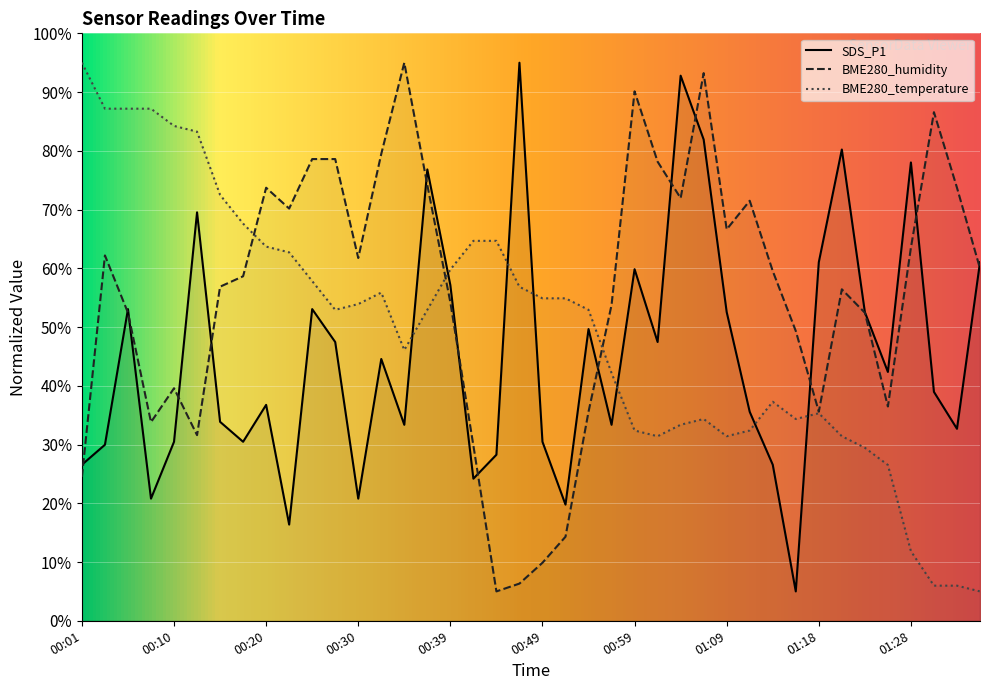

What is the label of the 9th point from the right?

01:16